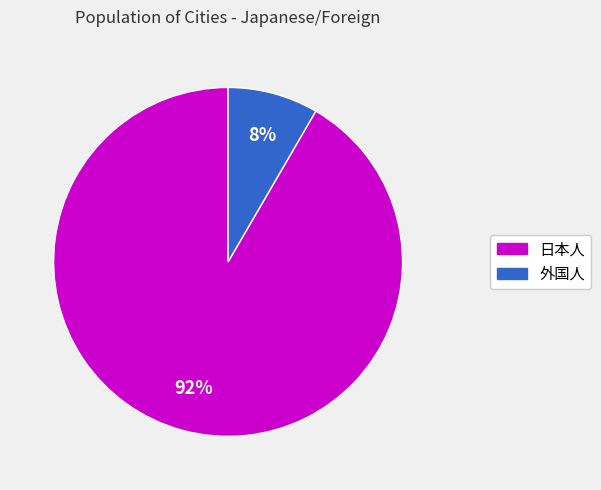

To the nearest percent, what is the average slice percentage?

50%